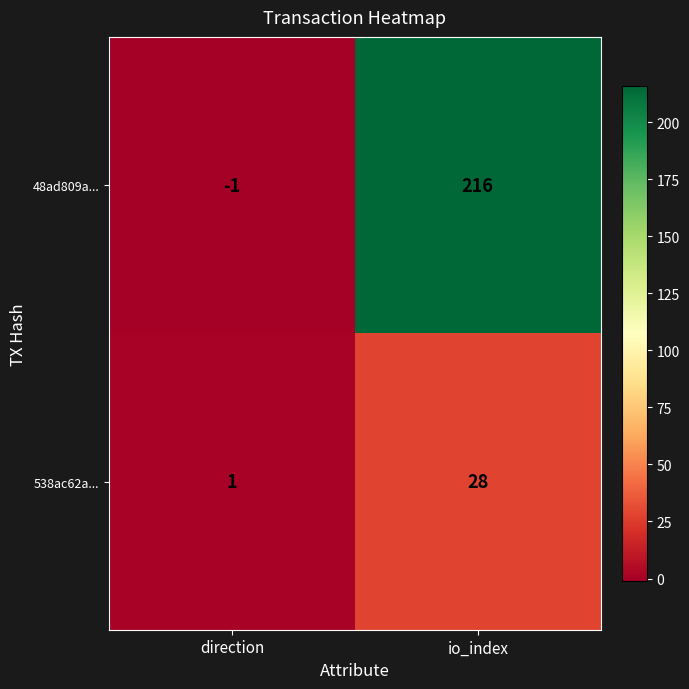

What value does the 538ac62a... series have at io_index?

28